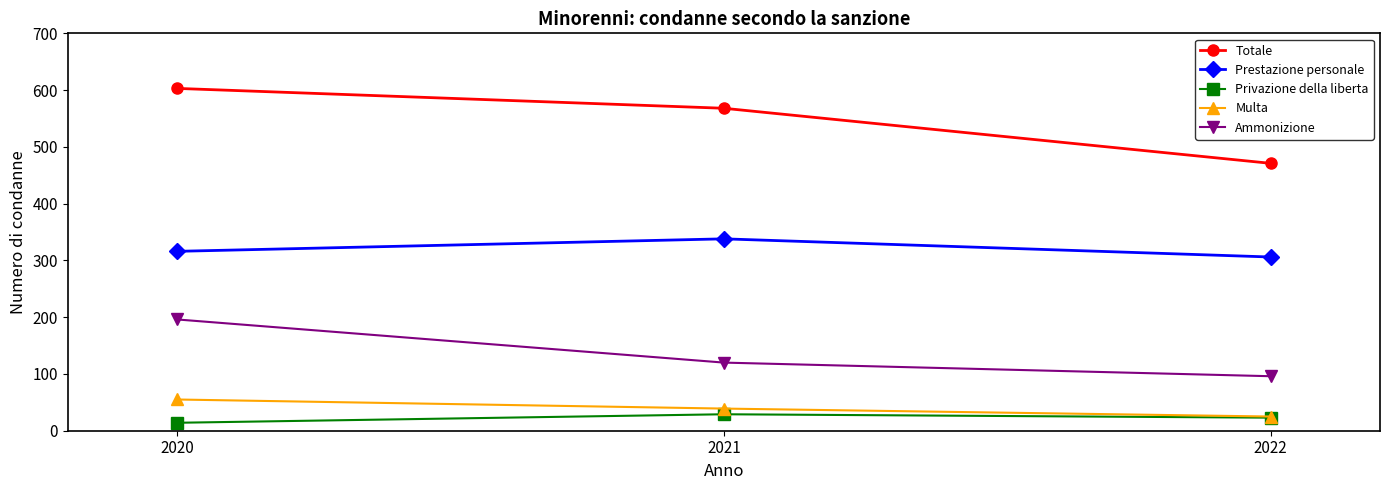

Which series has the largest total across all categories?

Totale